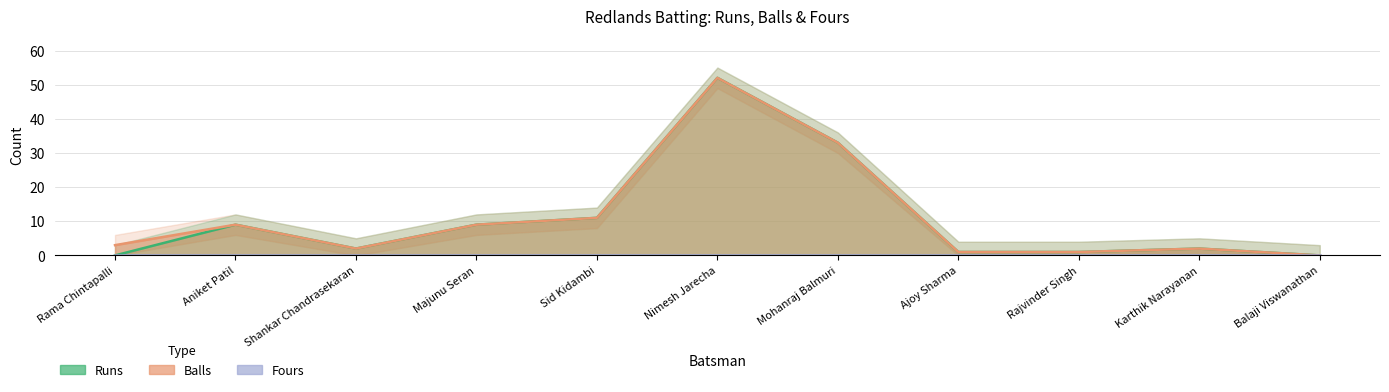

Rank the categories by Runs value from highest to lowest.

Nimesh Jarecha, Mohanraj Balmuri, Sid Kidambi, Aniket Patil, Majunu Seran, Shankar Chandrasekaran, Karthik Narayanan, Ajoy Sharma, Rajvinder Singh, Rama Chintapalli, Balaji Viswanathan